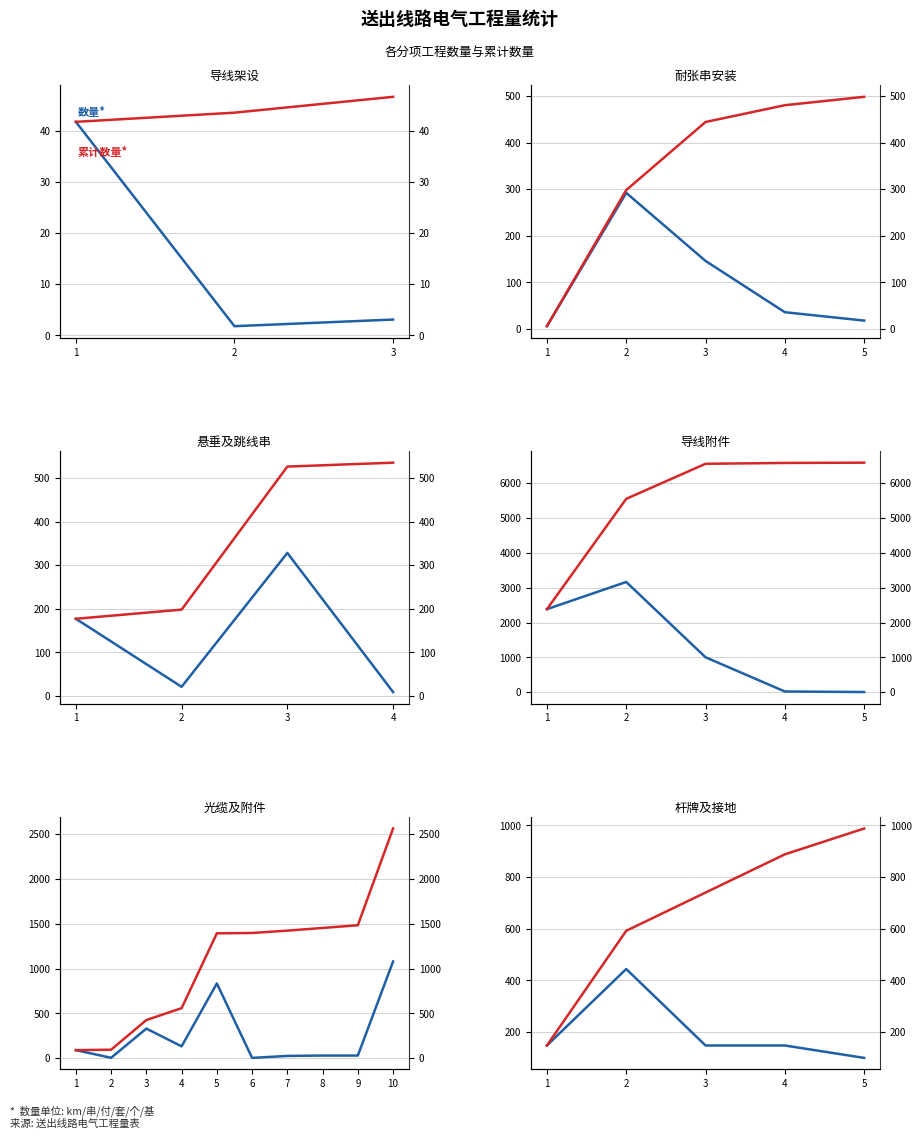

True or false: 累计数量 and 数量 cross at least once.

False